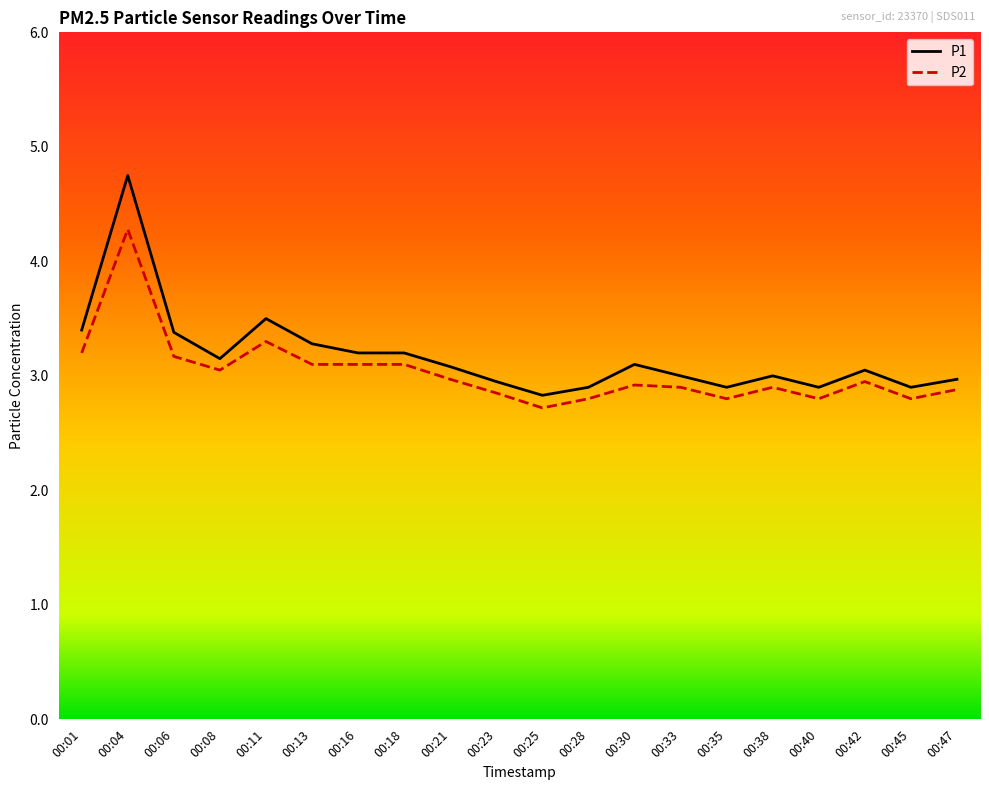

List the series in order of their peak value, highest first.

P1, P2